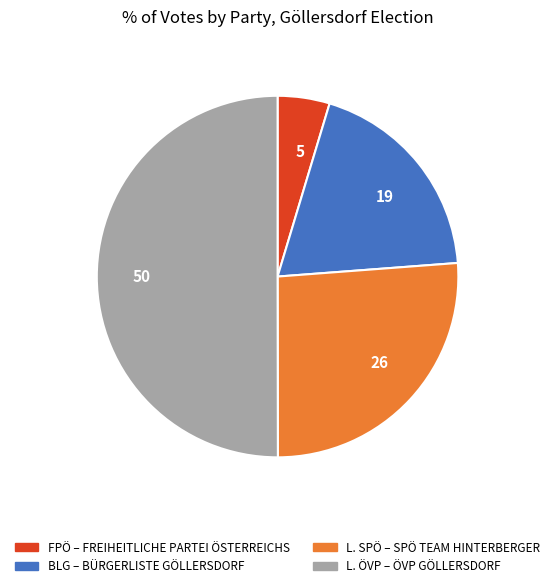

What is the largest slice in the pie chart?

L. ÖVP